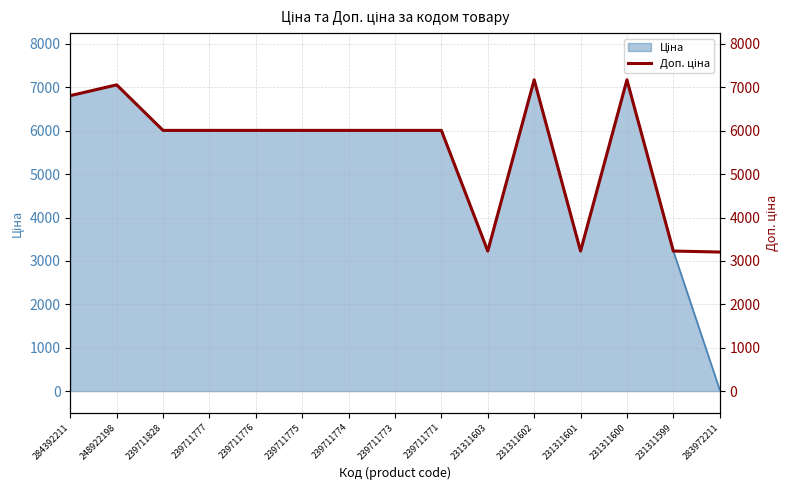

List the labels in order of value, largest first.

231311602, 231311600, 248922198, 284392211, 239711828, 239711777, 239711776, 239711775, 239711774, 239711773, 239711771, 231311603, 231311601, 231311599, 283972211